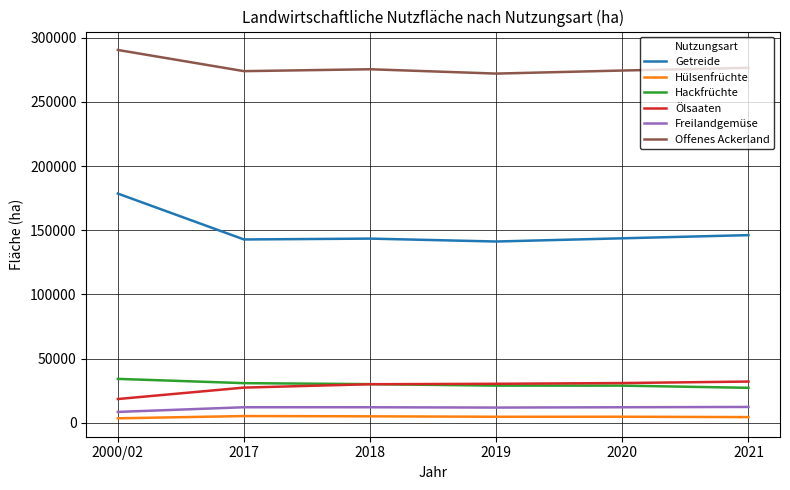

Is this an area chart (filled region under the line)?

No